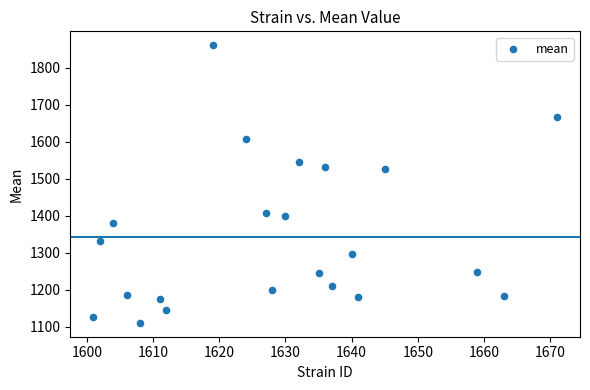

What is the range of X values (max minus min)?

70.0